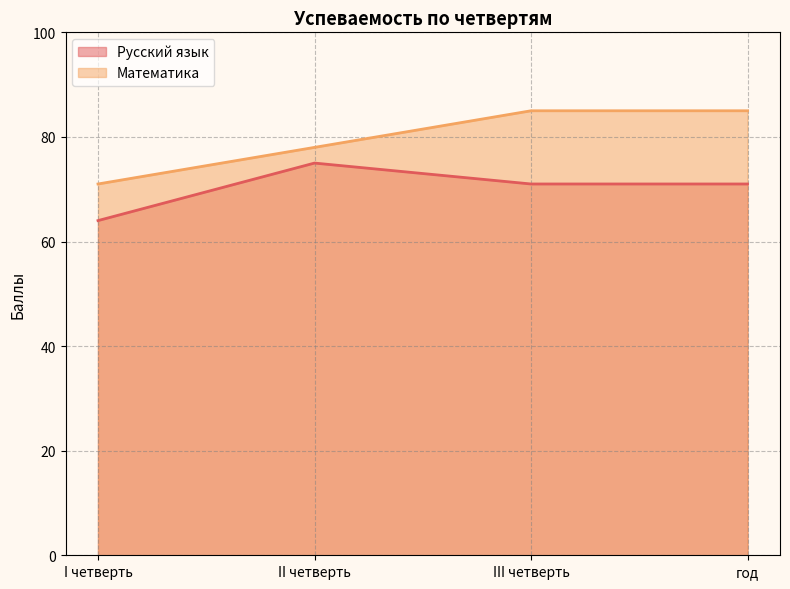

What is the label of the 4th point from the right?

I четверть